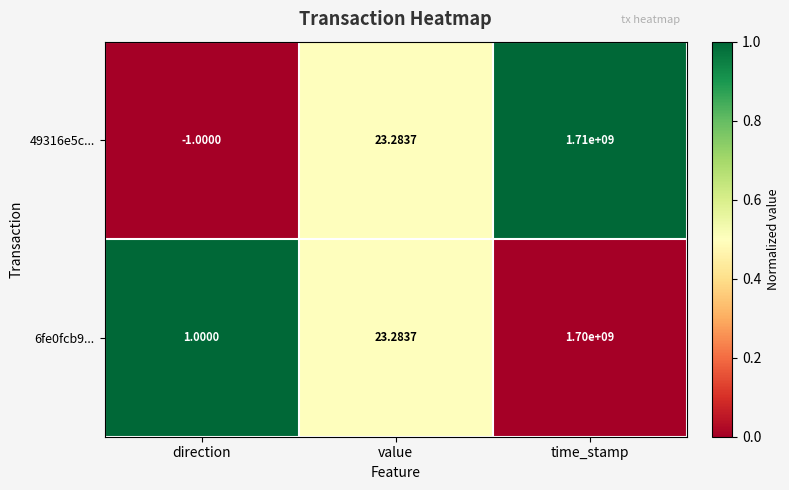

Which series has the largest range (max minus min)?

49316e5c...